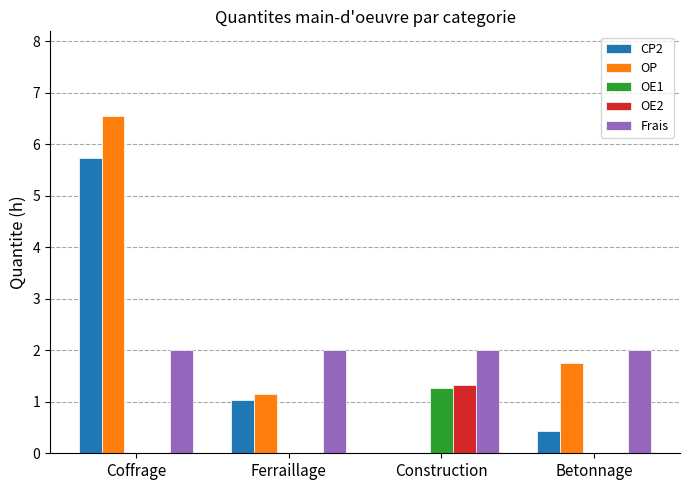

The value of CP2 at Ferraillage is 0.2. True or false?

False